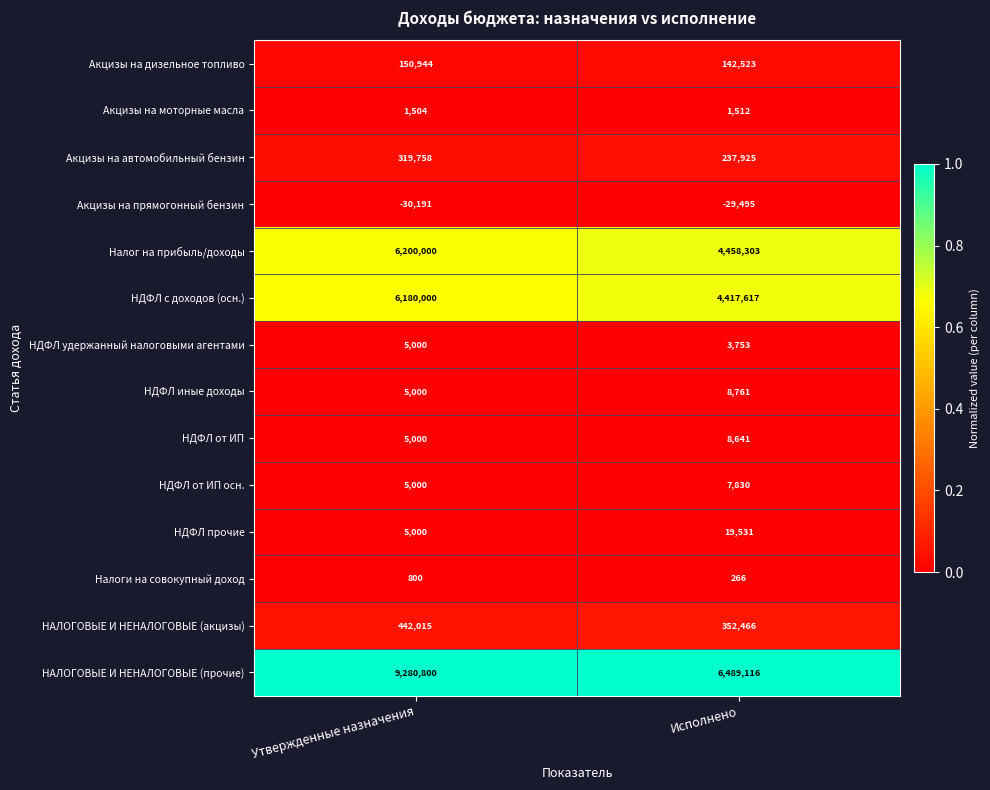

Which series has the largest total across all categories?

НАЛОГОВЫЕ И НЕНАЛОГОВЫЕ (прочие)